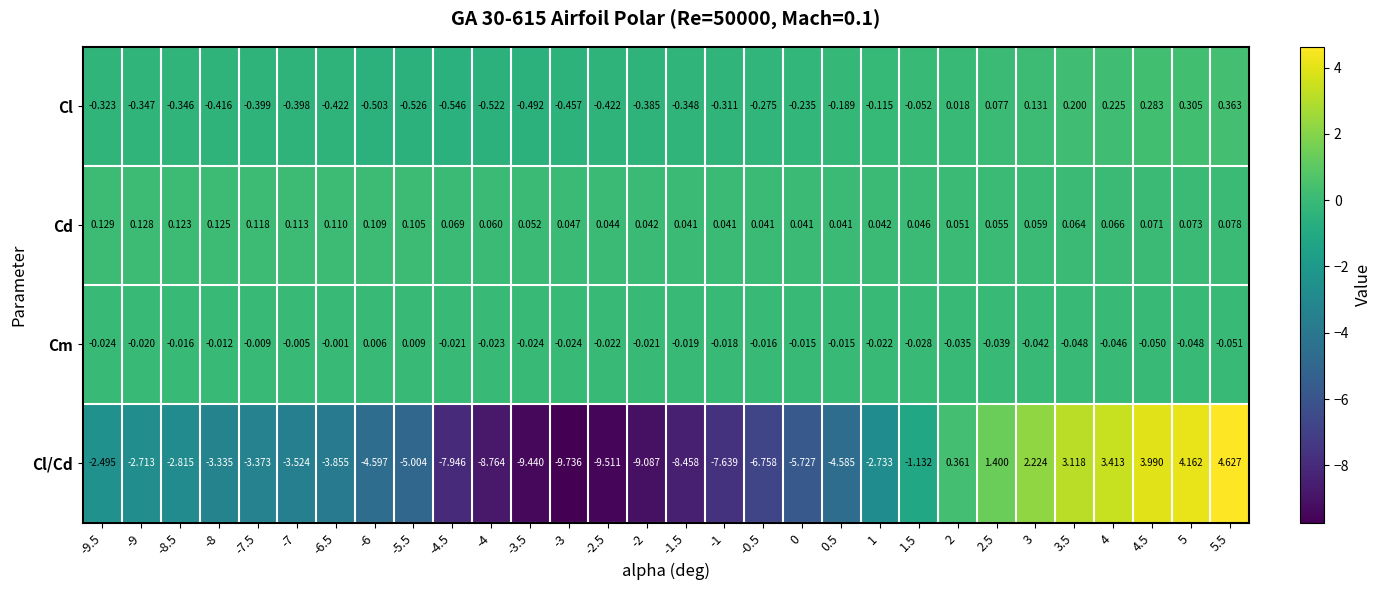

Which series has the largest total across all categories?

Cd